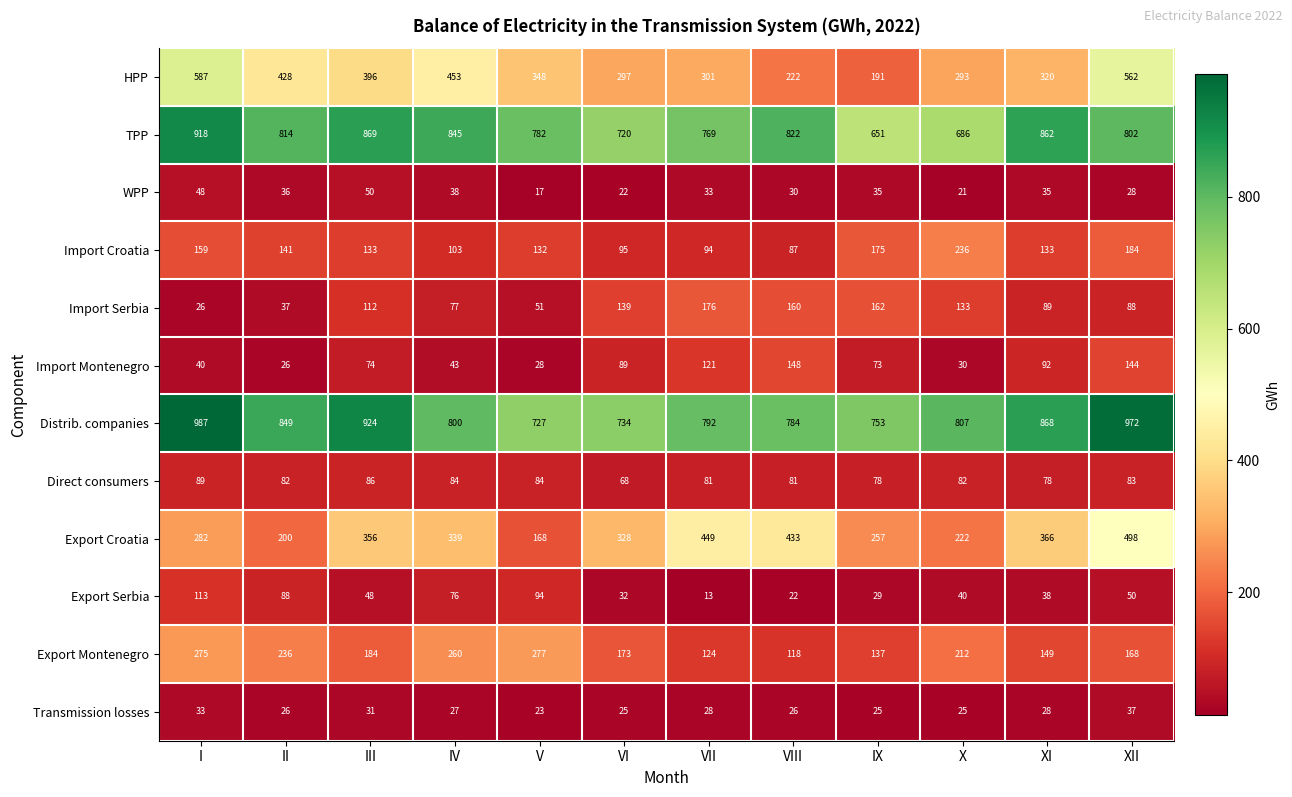

What is the sum of all TPP values?

9540